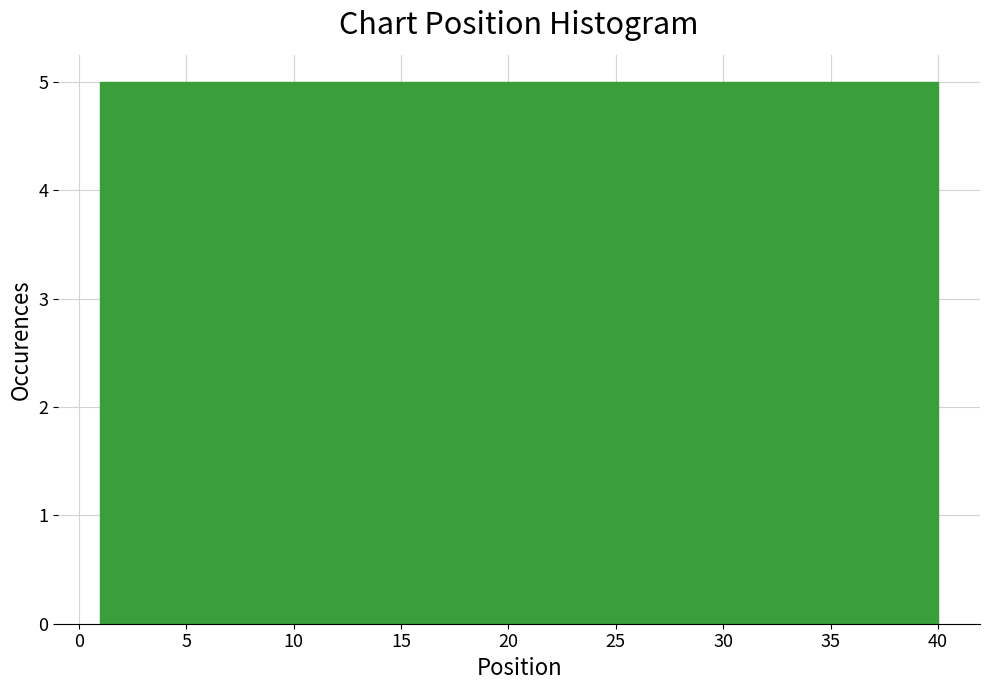

Reading left to right, transcribe this chart: for each bar, give the range it covers on the x-axis and its height. Neither the bar edges nor the heights are printed on the chart, so give them approximately, as read against the axes.

1.0 to 6.0: 5
6.0 to 11.0: 5
11.0 to 15.5: 5
15.5 to 20.5: 5
20.5 to 25.5: 5
25.5 to 30.5: 5
30.5 to 35.0: 5
35.0 to 40.0: 5